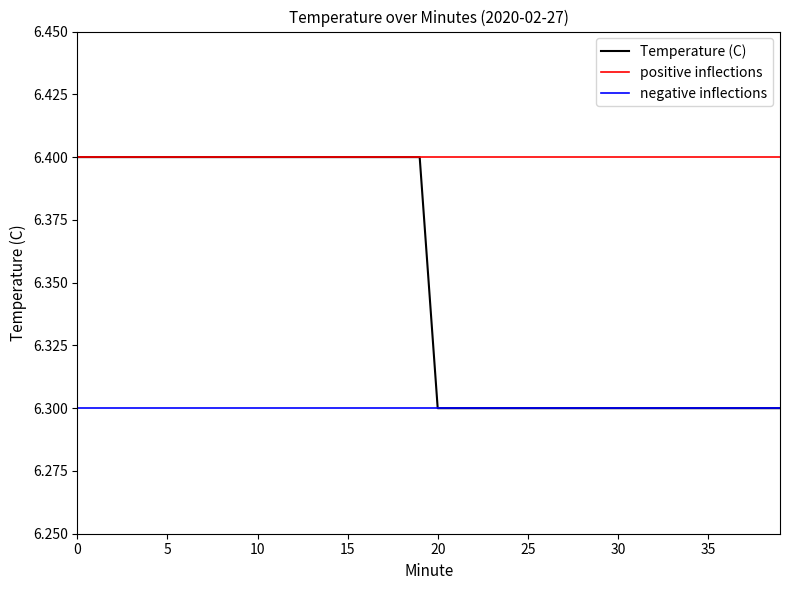

Between 15 and 30, which is larger?

15